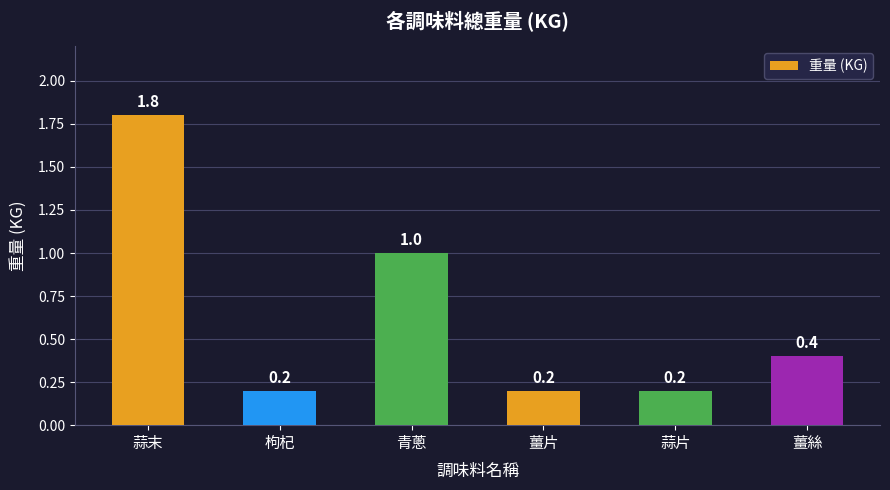

What is the smallest value displayed?

0.2